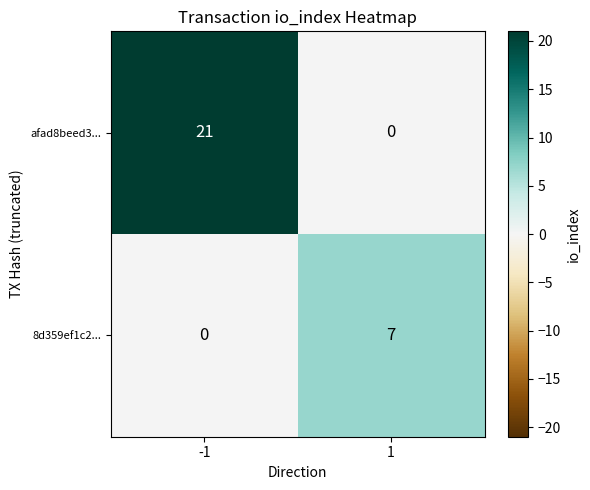

Between -1 and 1, which series saw the biggest shift?

afad8beed3...